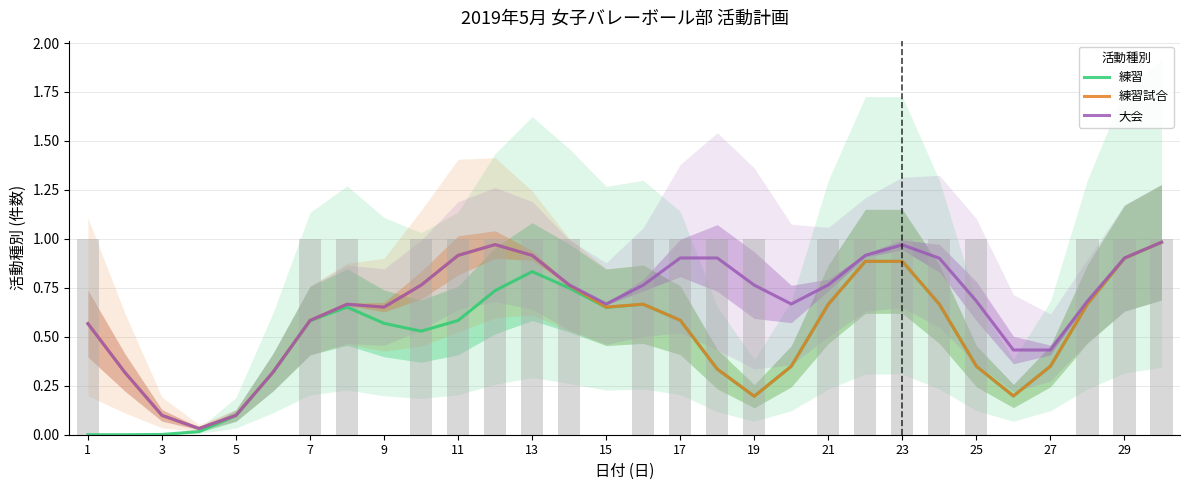

At 7, list the series in order from smallest to largest.

練習, 練習試合, 大会